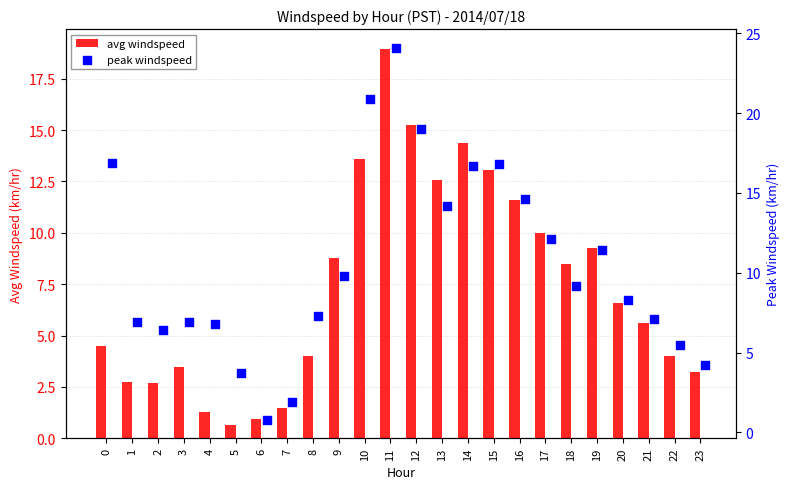

What are all the series names shown in the legend?

avg windspeed, peak windspeed